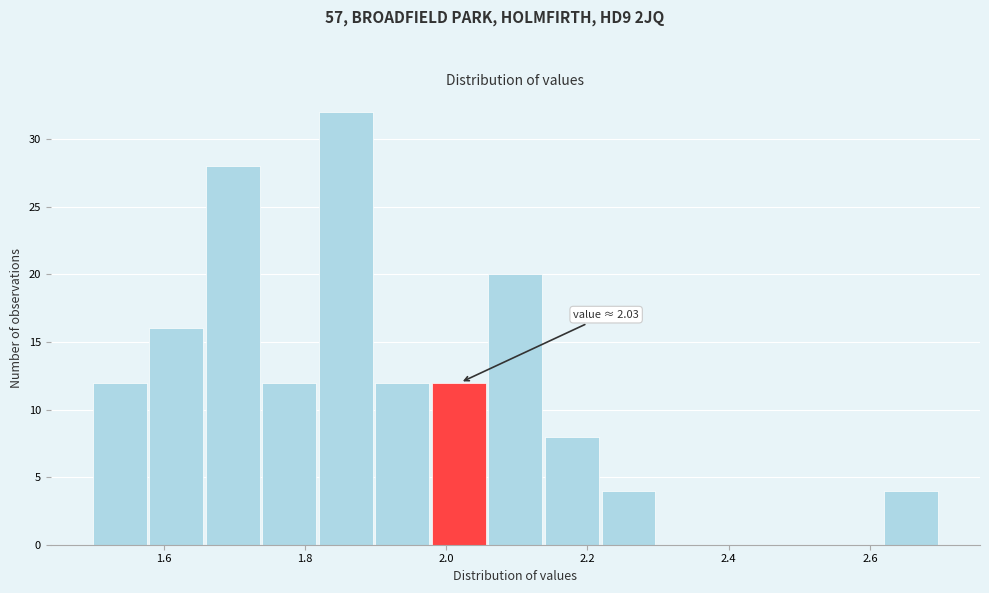

Which range on the x-axis has the tallest bar?

1.82 to 1.90